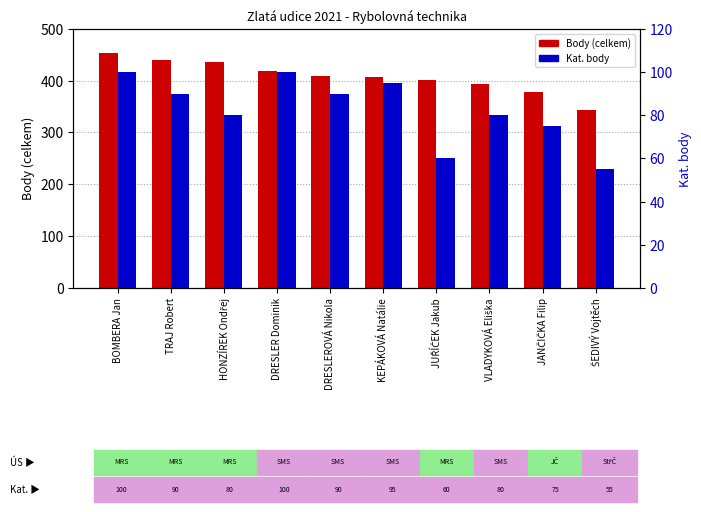

What is the total value across all series at VLADYKOVÁ Eliška?

473.5